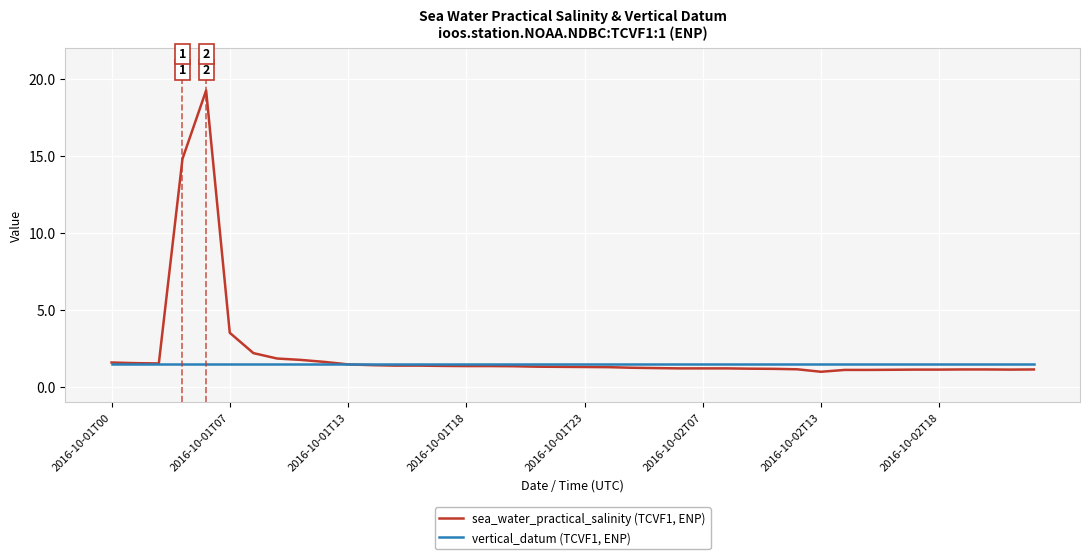

List the series in order of their overall mean, highest first.

sea_water_practical_salinity (TCVF1, ENP), vertical_datum (TCVF1, ENP)